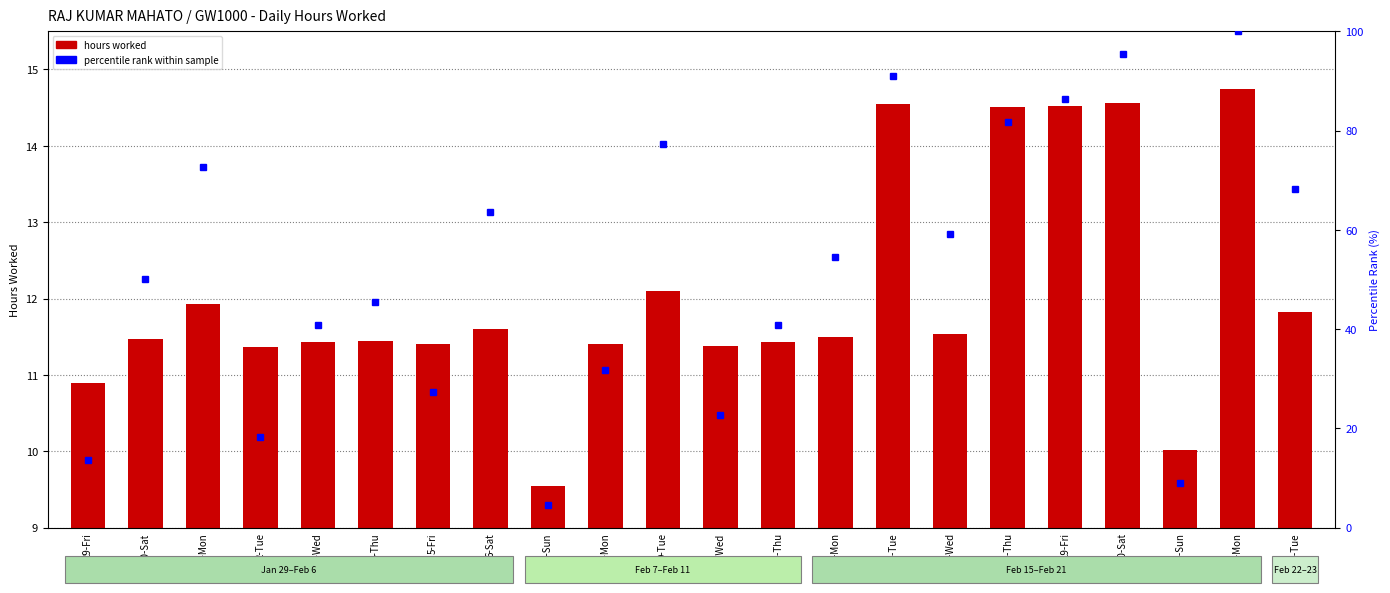

How many series are shown in this chart?

2